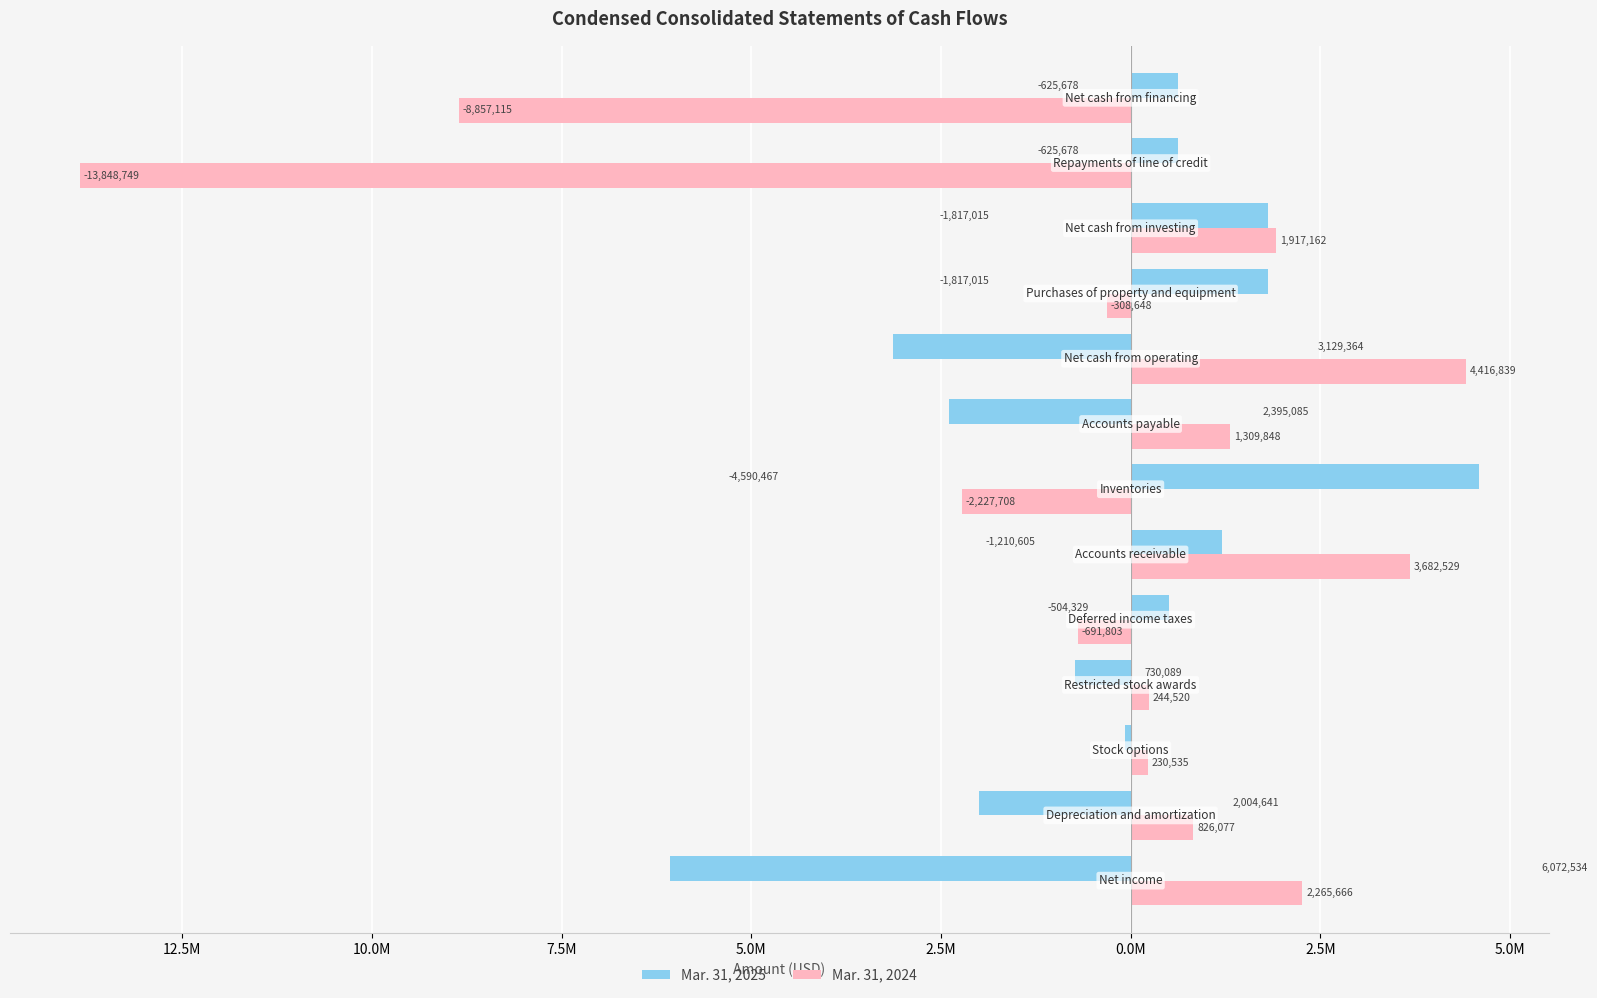

What is the average value of the Mar. 31, 2024 series?

-849296